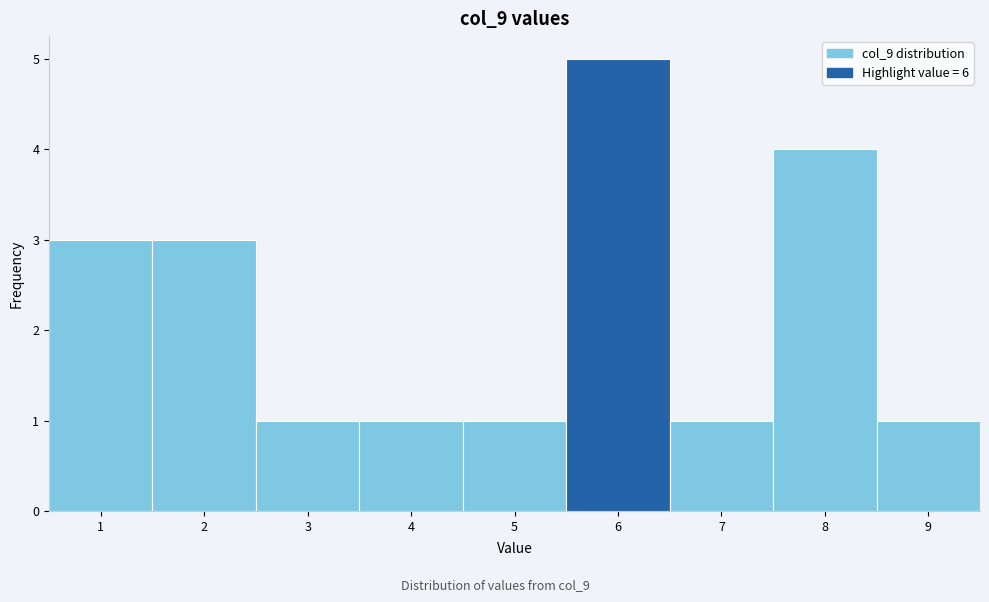

Over which range of the x-axis is the bar tallest?

5.5 to 6.5